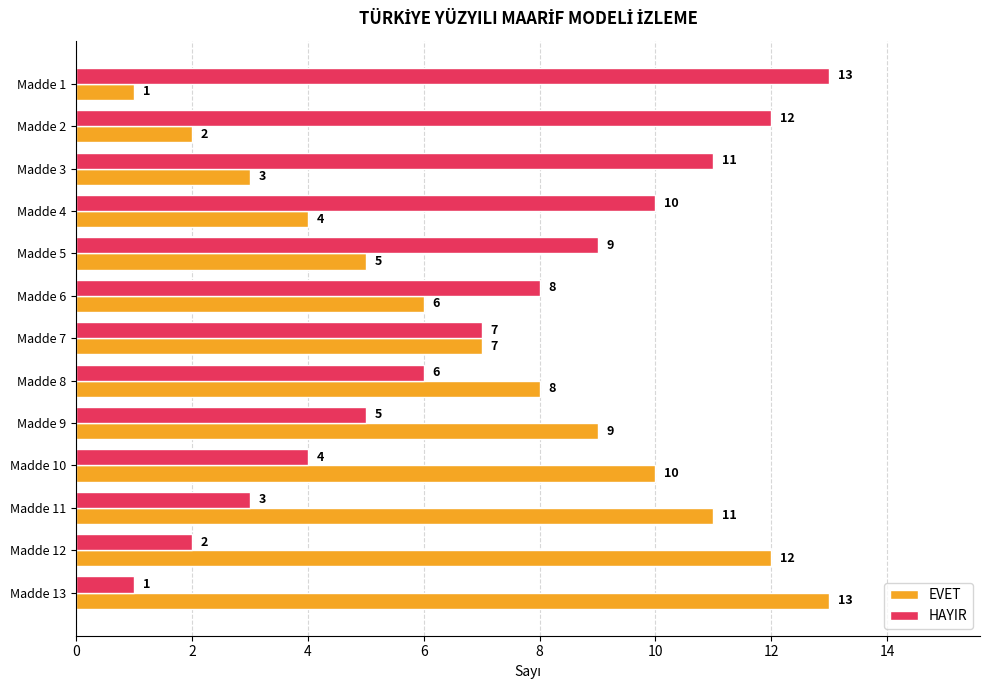

What is the total value across all series at Madde 10?

14